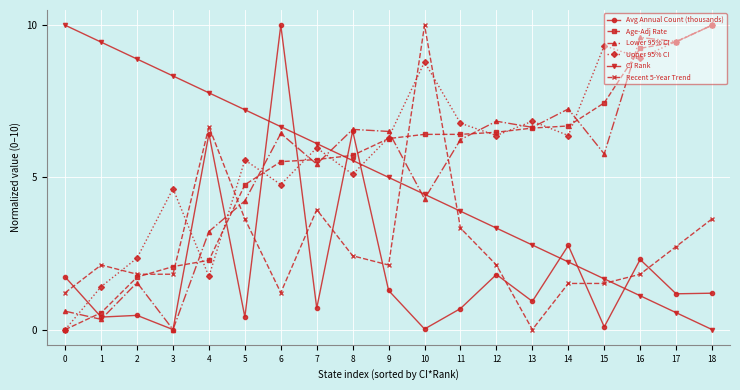

True or false: Avg Annual Count (thousands) and Recent 5-Year Trend cross at least once.

True